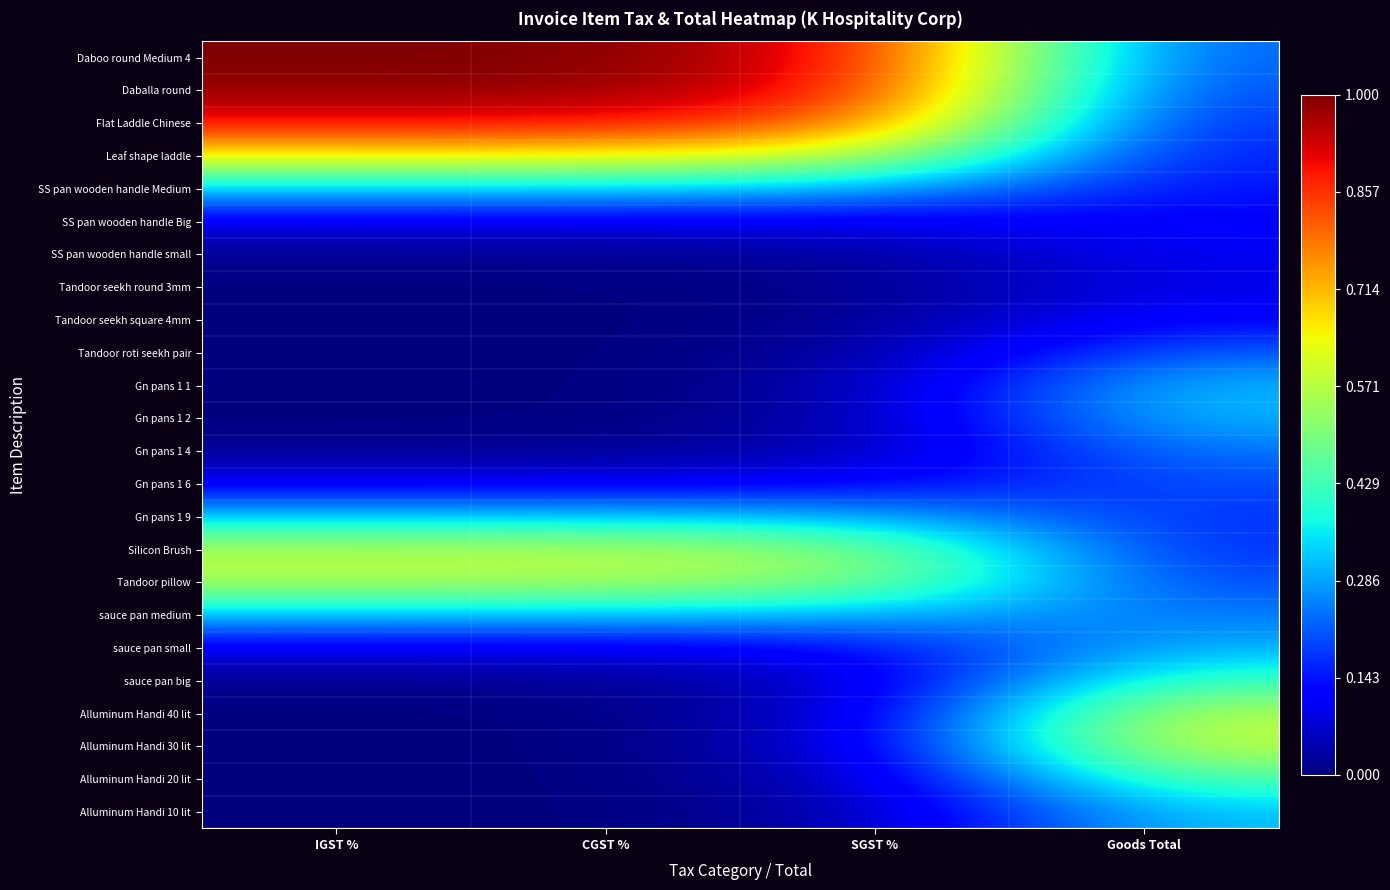

Reading left to right, transcribe all the data shown in this chart.

Daboo round Medium 4: IGST %=1.0	CGST %=1.0	SGST %=0.9	Goods Total=0.2
Daballa round: IGST %=1.0	CGST %=1.0	SGST %=0.9	Goods Total=0.2
Flat Laddle Chinese: IGST %=0.9	CGST %=0.9	SGST %=0.8	Goods Total=0.2
Leaf shape laddle: IGST %=0.7	CGST %=0.7	SGST %=0.6	Goods Total=0.1
SS pan wooden handle Medium: IGST %=0.3	CGST %=0.3	SGST %=0.3	Goods Total=0.1
SS pan wooden handle Big: IGST %=0.1	CGST %=0.1	SGST %=0.1	Goods Total=0.1
SS pan wooden handle small: IGST %=0.0	CGST %=0.0	SGST %=0.0	Goods Total=0.1
Tandoor seekh round 3mm: IGST %=0.0	CGST %=0.0	SGST %=0.0	Goods Total=0.1
Tandoor seekh square 4mm: IGST %=0.0	CGST %=0.0	SGST %=0.0	Goods Total=0.1
Tandoor roti seekh pair: IGST %=0.0	CGST %=0.0	SGST %=0.0	Goods Total=0.2
Gn pans 1 1: IGST %=0.0	CGST %=0.0	SGST %=0.0	Goods Total=0.3
Gn pans 1 2: IGST %=0.0	CGST %=0.0	SGST %=0.0	Goods Total=0.3
Gn pans 1 4: IGST %=0.0	CGST %=0.0	SGST %=0.0	Goods Total=0.2
Gn pans 1 6: IGST %=0.1	CGST %=0.1	SGST %=0.1	Goods Total=0.2
Gn pans 1 9: IGST %=0.3	CGST %=0.3	SGST %=0.3	Goods Total=0.2
Silicon Brush: IGST %=0.6	CGST %=0.6	SGST %=0.5	Goods Total=0.2
Tandoor pillow: IGST %=0.6	CGST %=0.6	SGST %=0.5	Goods Total=0.2
sauce pan medium: IGST %=0.3	CGST %=0.3	SGST %=0.3	Goods Total=0.2
sauce pan small: IGST %=0.1	CGST %=0.1	SGST %=0.1	Goods Total=0.3
sauce pan big: IGST %=0.0	CGST %=0.0	SGST %=0.1	Goods Total=0.4
Alluminum Handi 40 lit: IGST %=0.0	CGST %=0.0	SGST %=0.1	Goods Total=0.6
Alluminum Handi 30 lit: IGST %=0.0	CGST %=0.0	SGST %=0.1	Goods Total=0.6
Alluminum Handi 20 lit: IGST %=0.0	CGST %=0.0	SGST %=0.1	Goods Total=0.5
Alluminum Handi 10 lit: IGST %=0.0	CGST %=0.0	SGST %=0.0	Goods Total=0.3